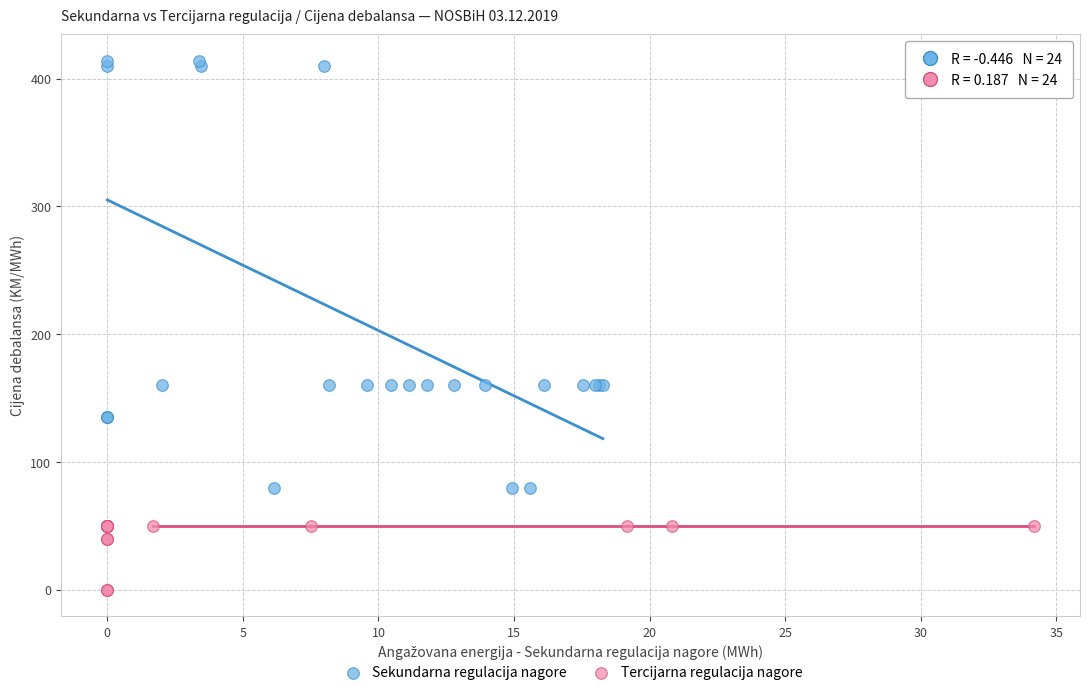

Which series has the largest Y range (max minus min)?

Sekundarna regulacija nagore